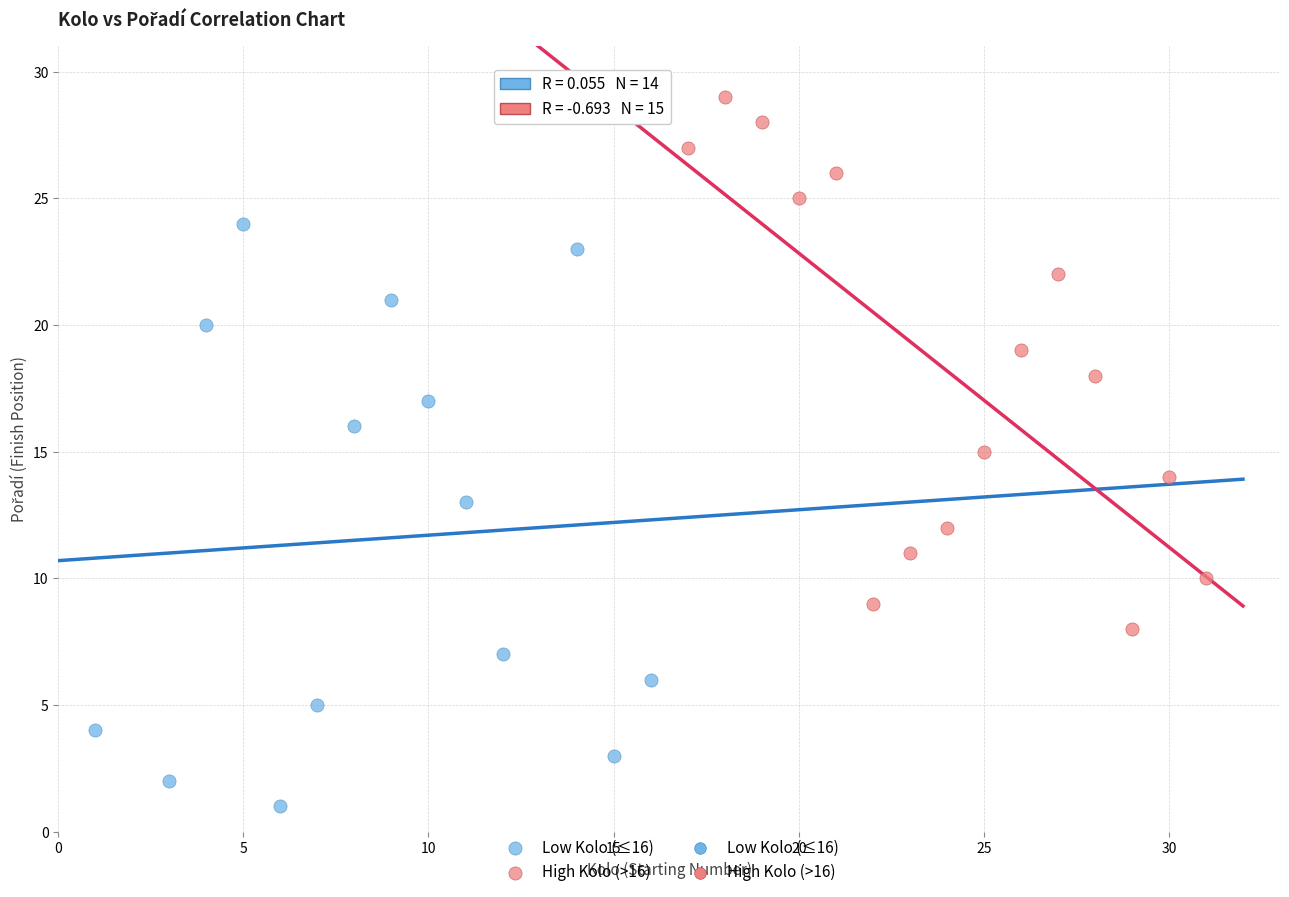

Which series has the largest Y range (max minus min)?

Low Kolo (≤16)